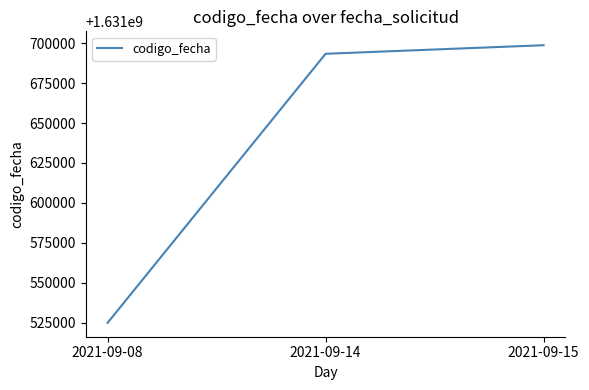

Reading left to right, what are all the values shown in this chart?

2021-09-08=1631524859	2021-09-14=1631693343	2021-09-15=1631698712